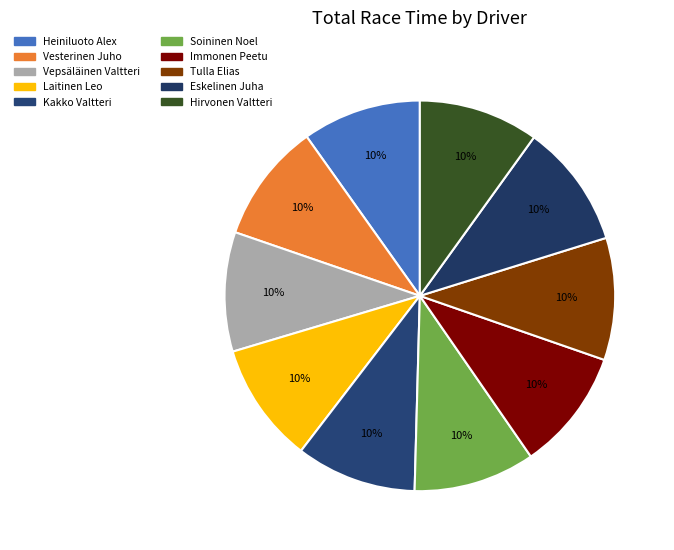

How many segments does this pie chart have?

10